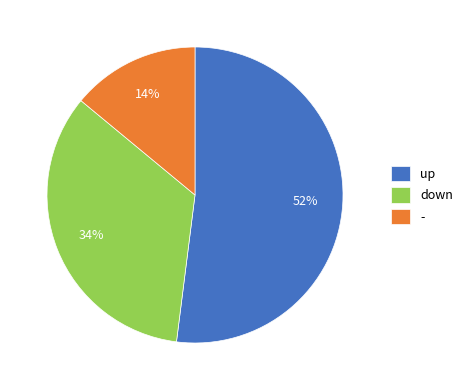

To the nearest percent, what percentage of the pie is -?

14%